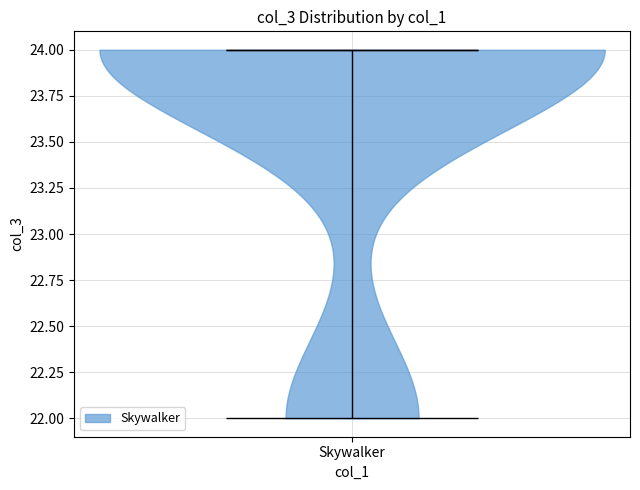

Read this violin plot against the y-axis: where its median line is, and the lowest and highest points the violin reaches. The values are not printed on the chart, so give them approximately, as read against the axis.

median line 24, lowest point 22, highest point 24